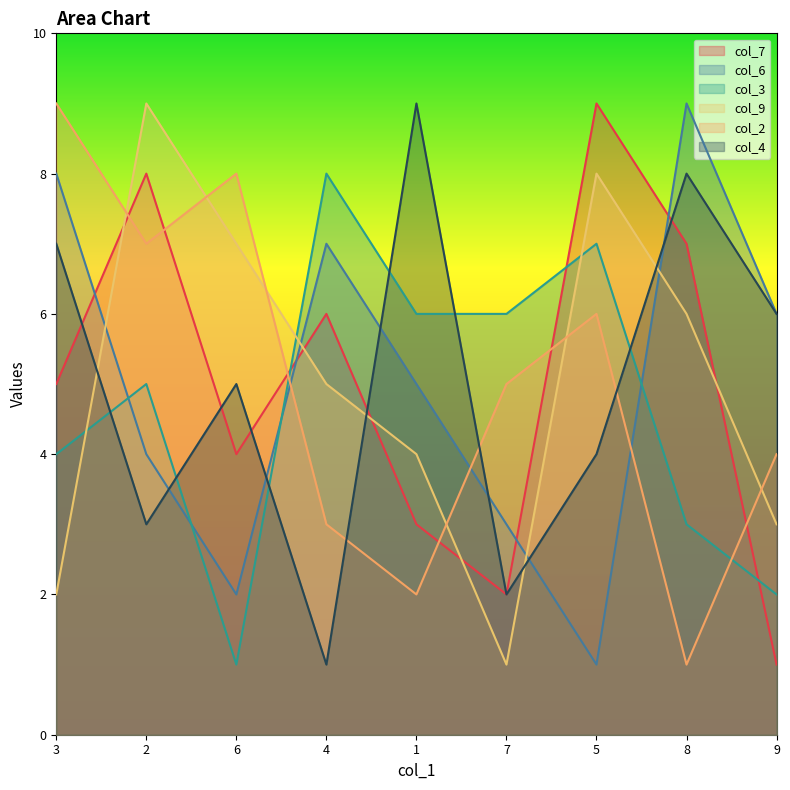

What is the maximum value shown in the chart?

9